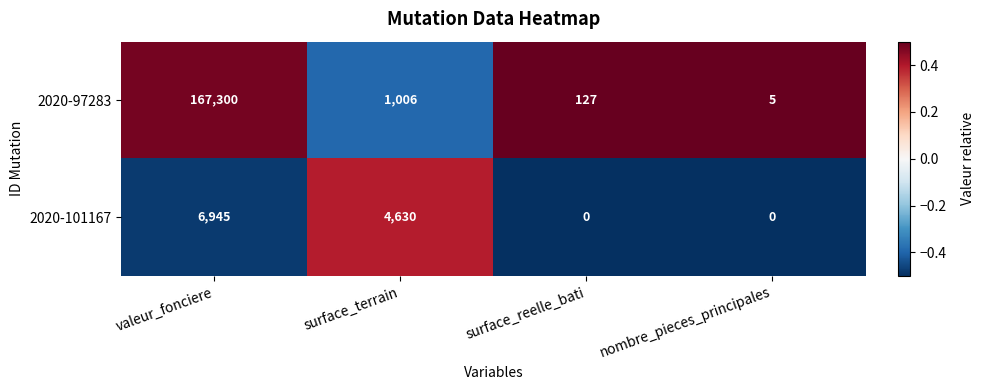

Rank the categories by 2020-97283 value from highest to lowest.

valeur_fonciere, surface_terrain, surface_reelle_bati, nombre_pieces_principales